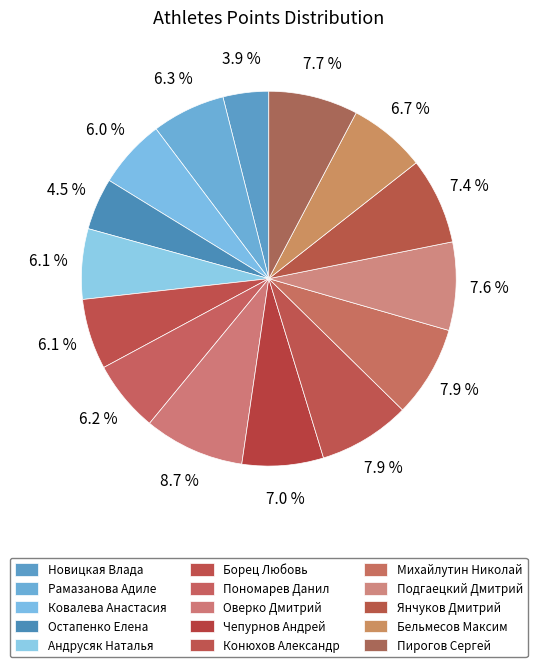

How many slices are in this pie chart?

15